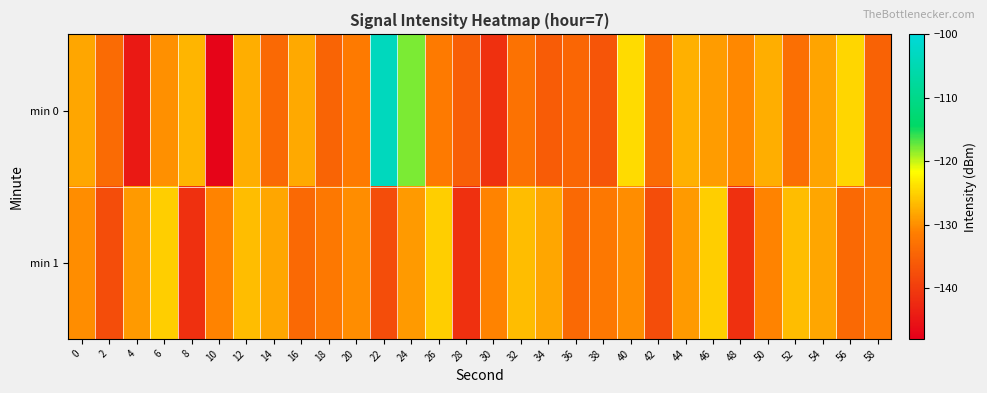

What is the difference between the highest and lowest values at 18?

2.8